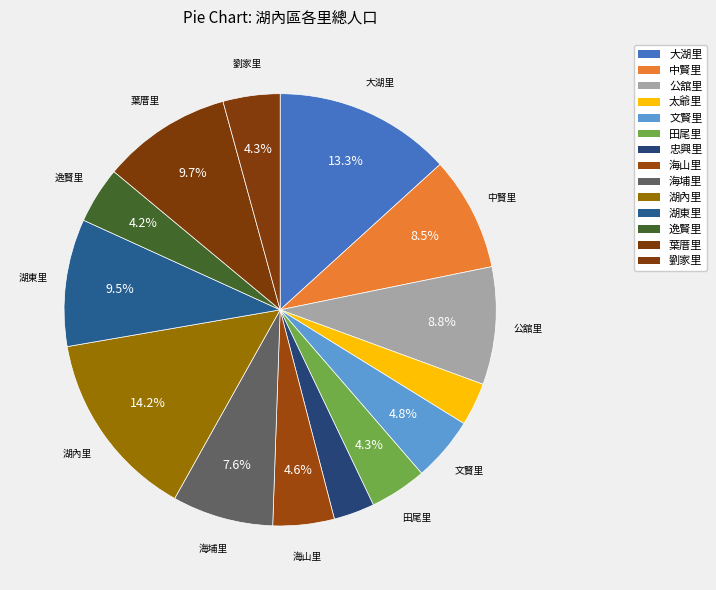

What percentage is the 公舘里 slice, to the nearest percent?

9%